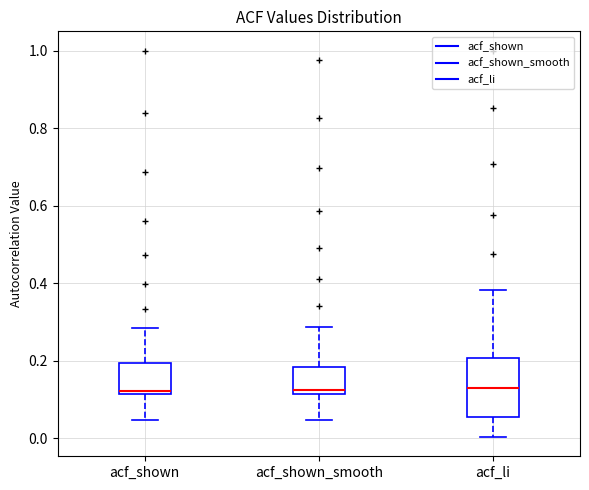

Reading left to right, read every box against the y-axis: the position of its median line, the range the box covers, and the ends of its whiskers. The values are not printed on the chart, so give them approximately, as read against the axis.

acf_shown: median 0.12 (just above the box's lower edge), box 0.12 to 0.20, whiskers 0.04 to 0.28
acf_shown_smooth: median 0.12 (just above the box's lower edge), box 0.12 to 0.18, whiskers 0.04 to 0.28
acf_li: median 0.14, box 0.06 to 0.20, whiskers 0.00 to 0.38